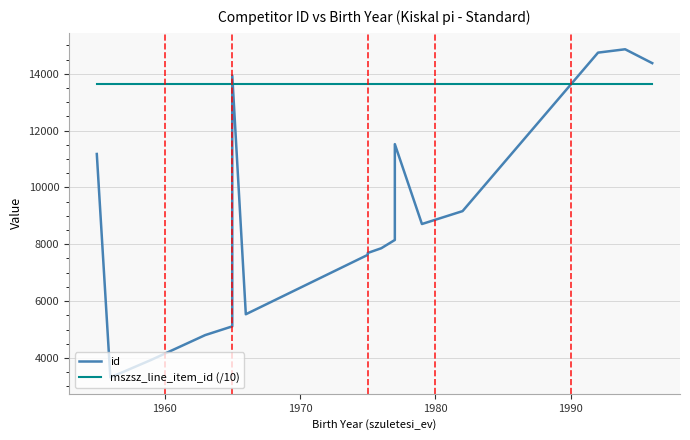

Which series has the largest total across all categories?

mszsz_line_item_id (/10)